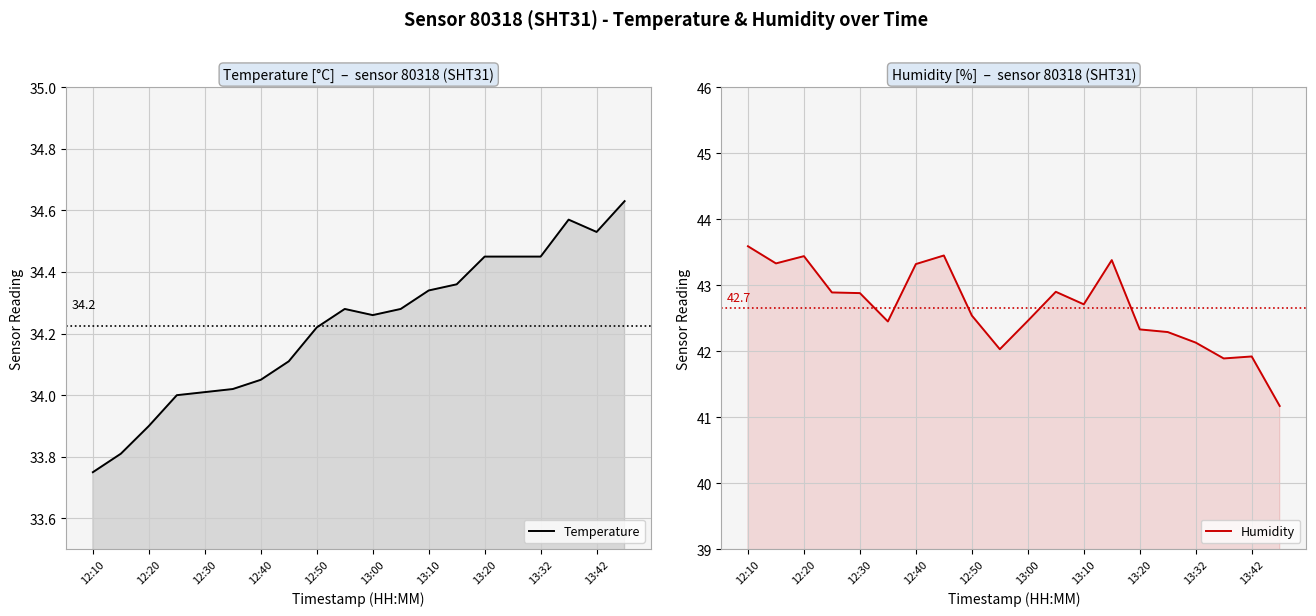

Reading left to right, what are all the values shown in this chart?

Temperature: 33.8	33.8	33.9	34.0	34.0	34.0	34.0	34.1	34.2	34.3	34.3	34.3	34.3	34.4	34.5	34.5	34.5	34.6	34.5	34.6
Humidity: 43.6	43.3	43.4	42.9	42.9	42.5	43.3	43.5	42.5	42.0	42.5	42.9	42.7	43.4	42.3	42.3	42.1	41.9	41.9	41.2